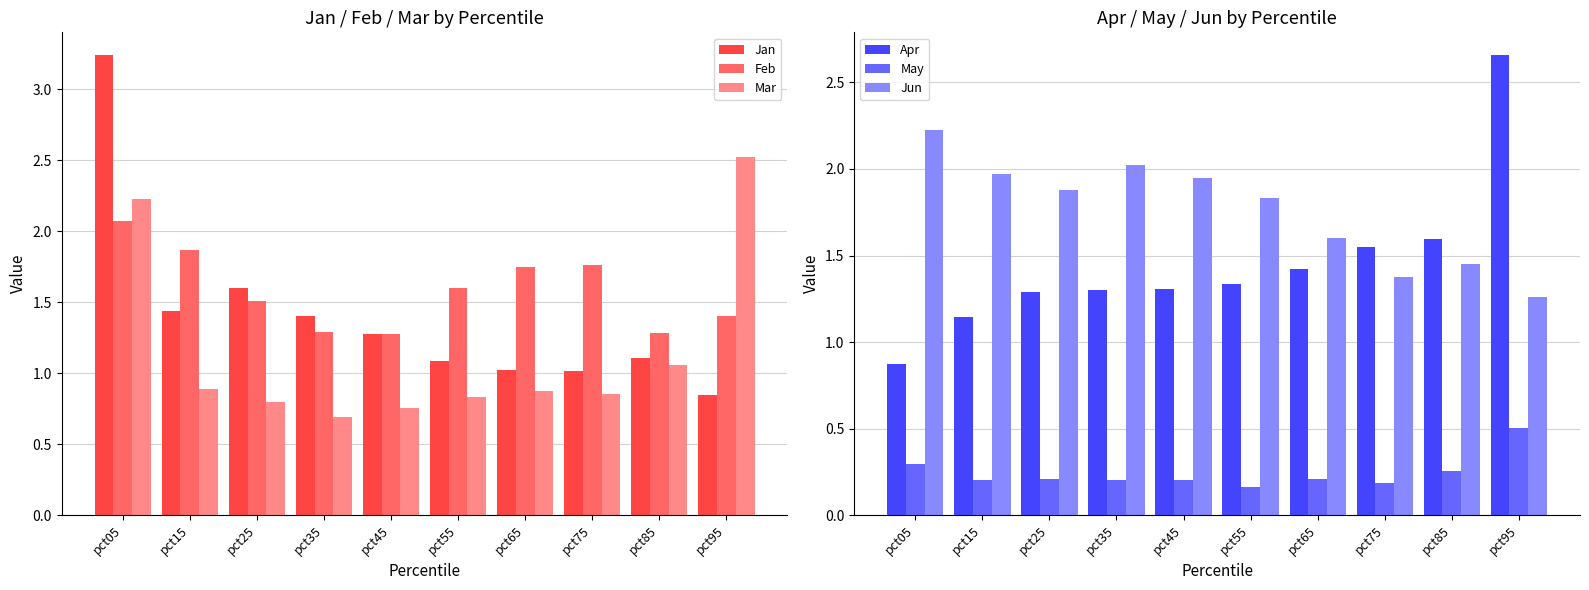

Which category has the lowest value in the Jun series?

pct95